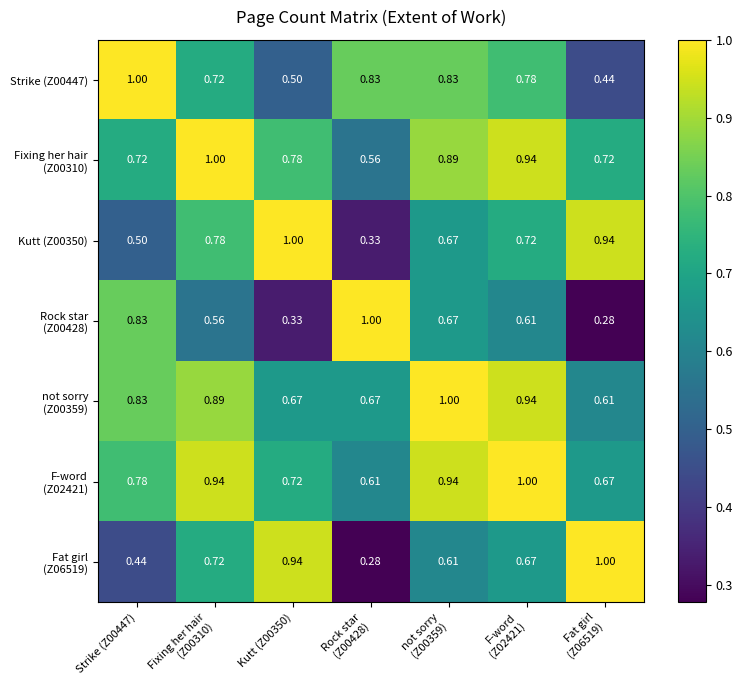

Which series has the largest total across all categories?

F-word (Z02421)